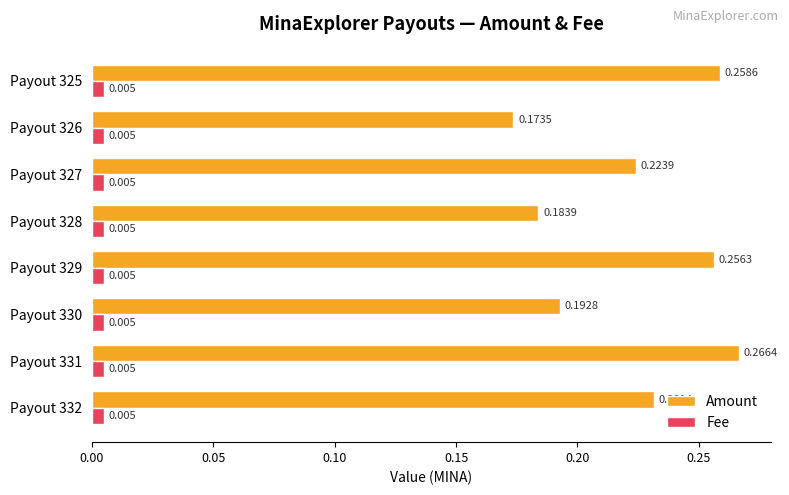

Is the value of Amount at Payout 329 greater than the value of Fee at Payout 327?

Yes